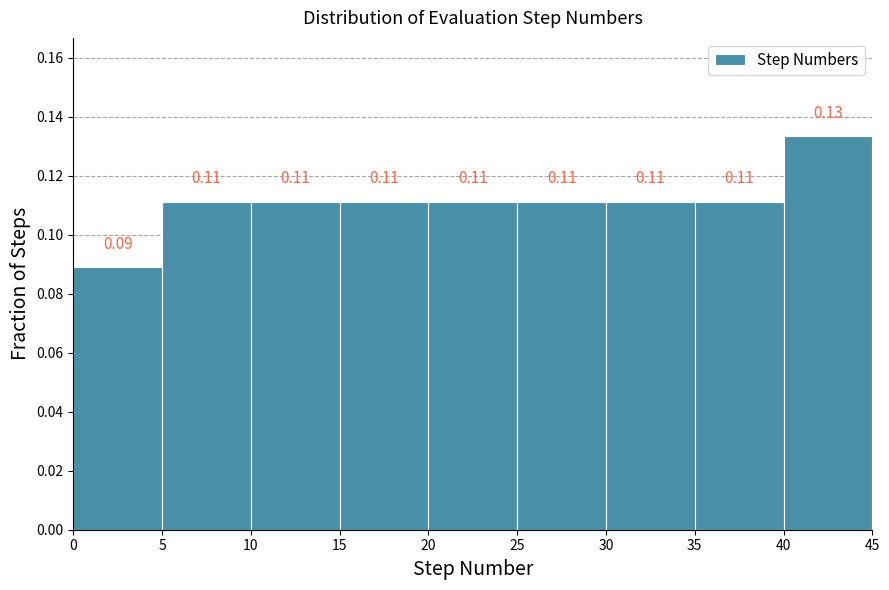

Which range on the x-axis has the tallest bar?

40 to 45